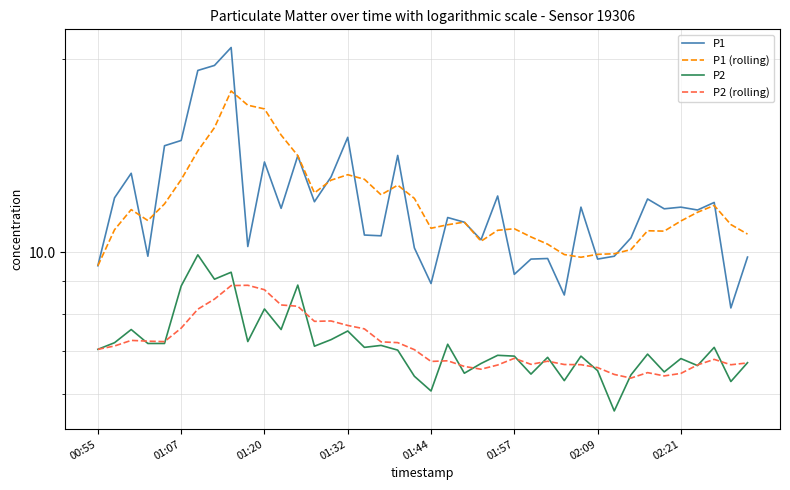

The value of P1 at 19 is 10.2. True or false?

True